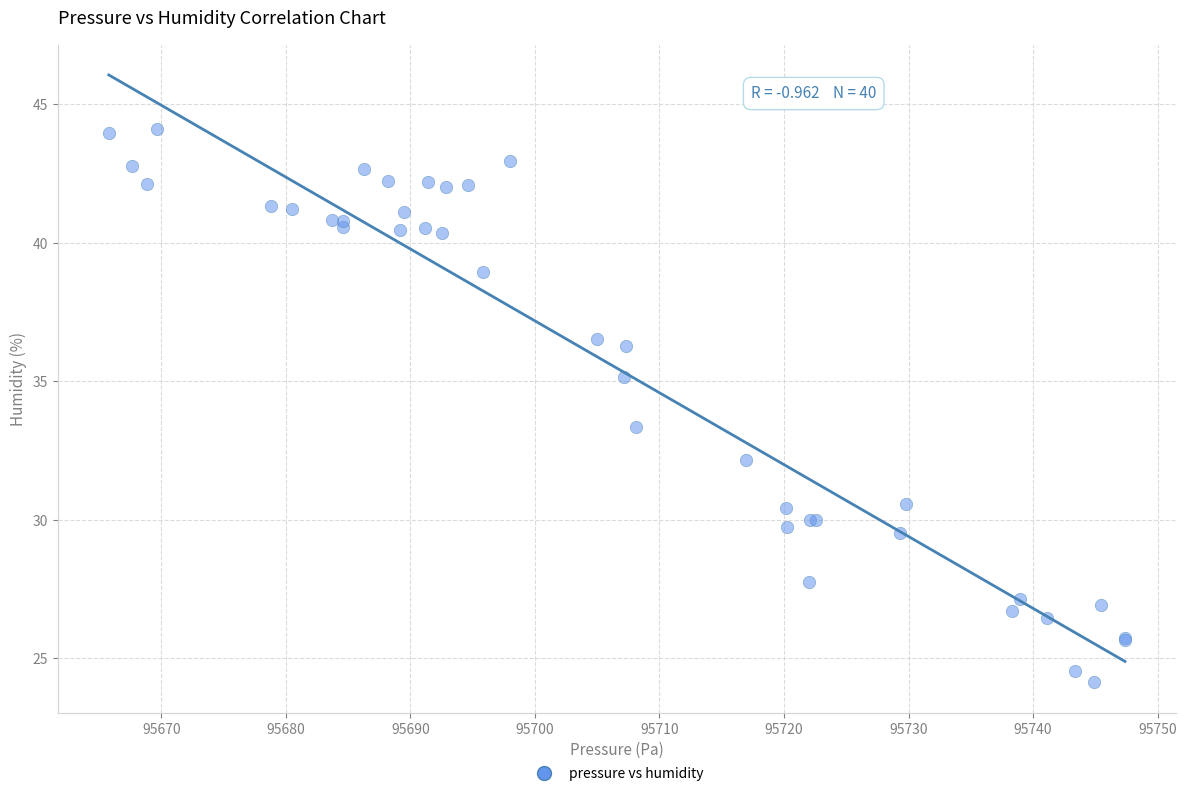

What Y value in the scatter plot is closest to 34?

33.4